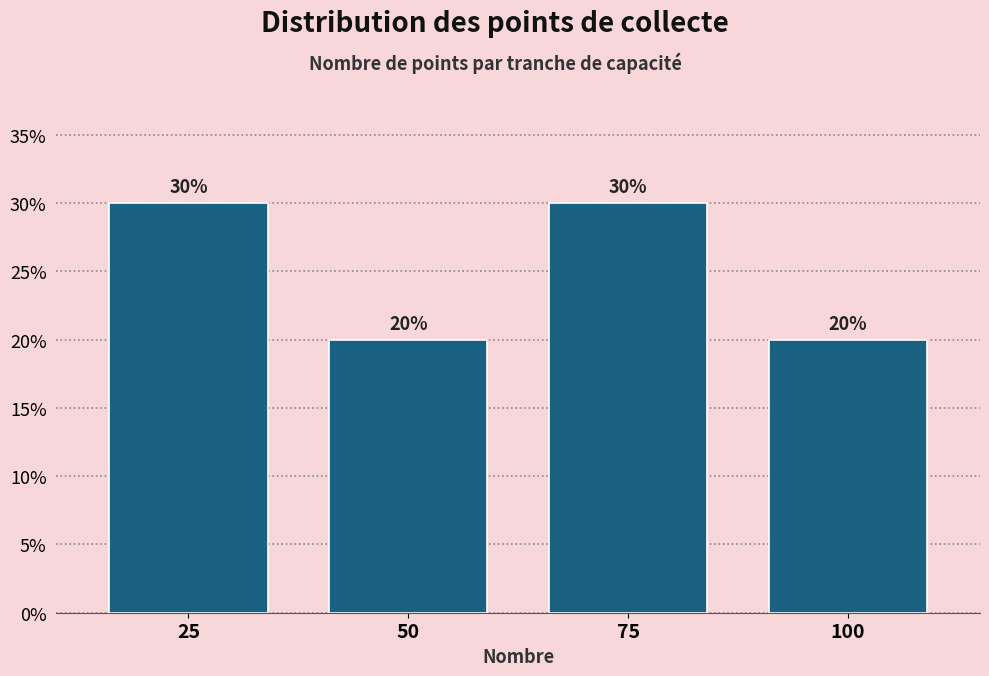

Reading left to right, extract all data points from this chart.

30	20	30	20